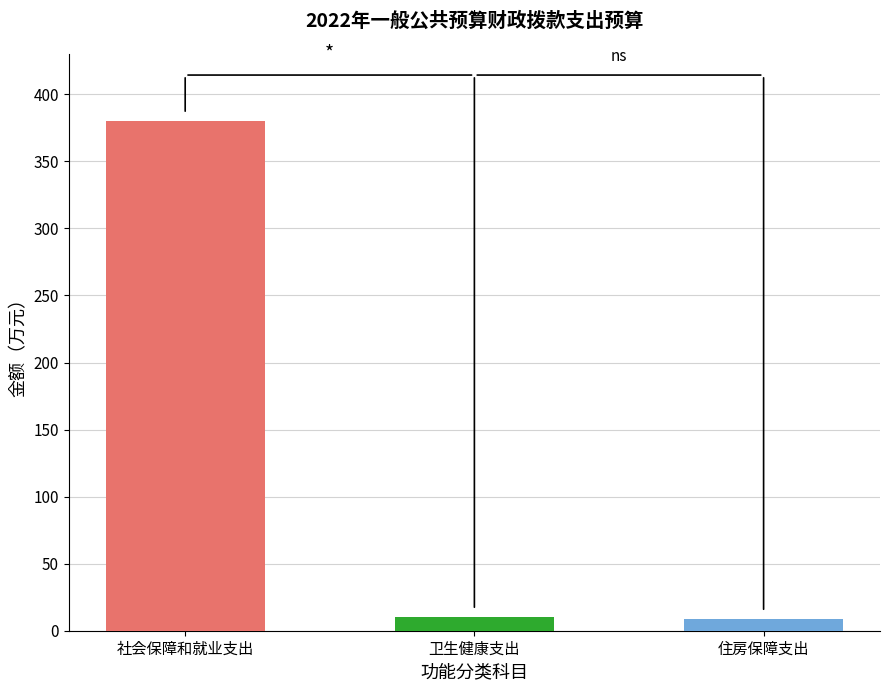

True or false: the data shows 156.1 at 社会保障和就业支出.

False